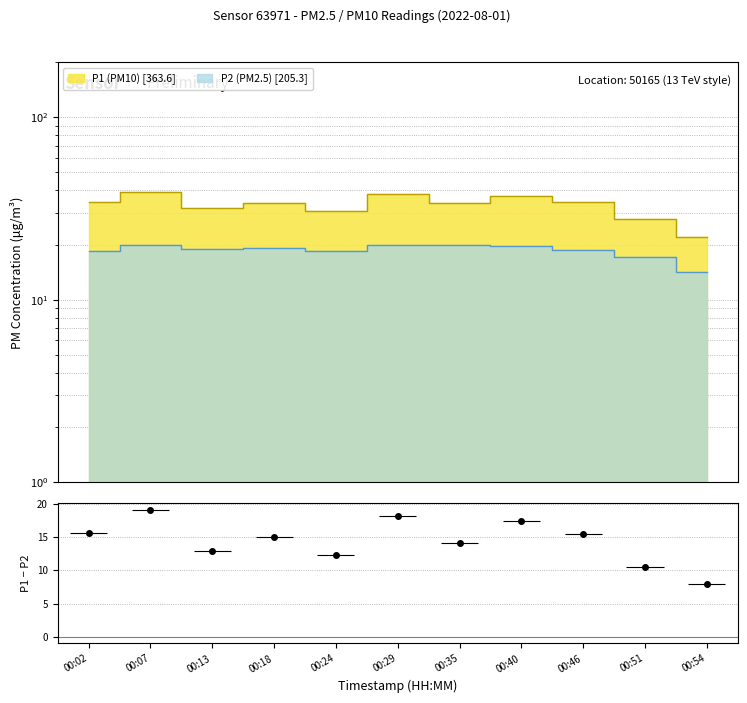

At which label does P1 first exceed 34?

00:02